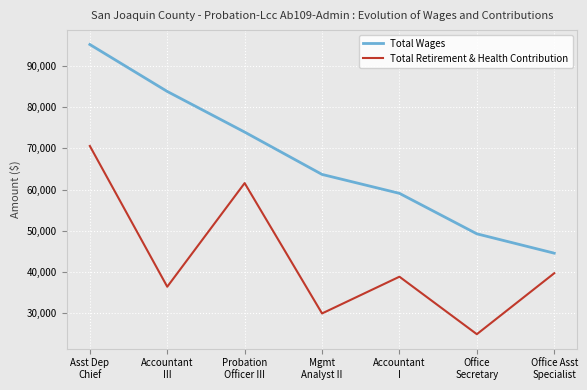

True or false: Total Retirement & Health Contribution and Total Wages cross at least once.

False